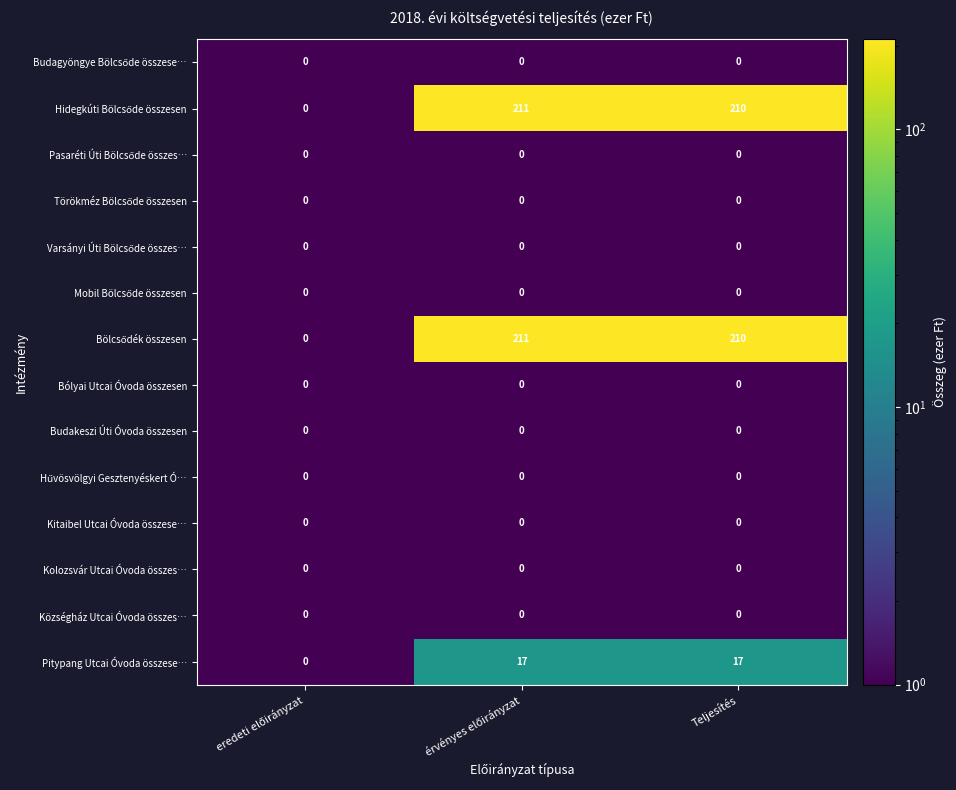

The value of Pitypang Utcai Óvoda összese… at Teljesítés is 6. True or false?

False